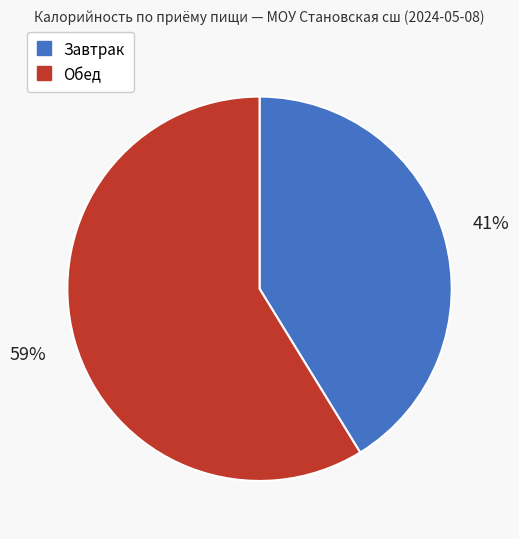

To the nearest percent, what is the difference between the largest and smallest slice percentages?

18%